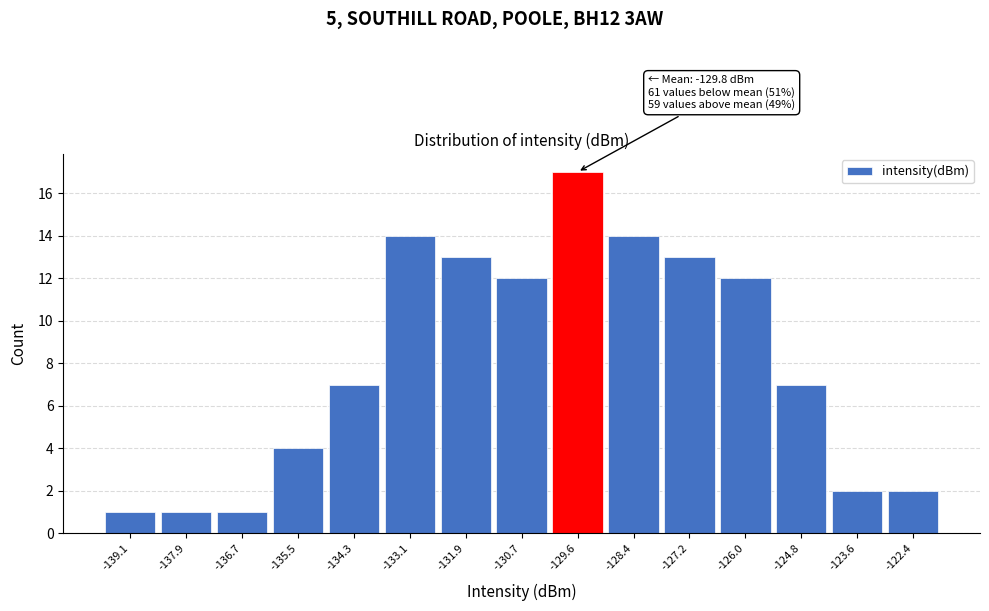

Over which range of the x-axis is the bar tallest?

-130.2 to -129.0